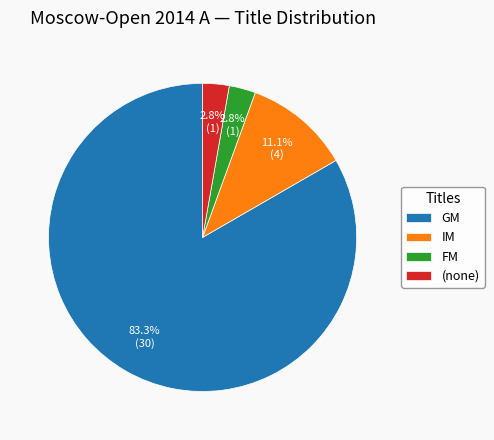

Which slice is the largest?

GM